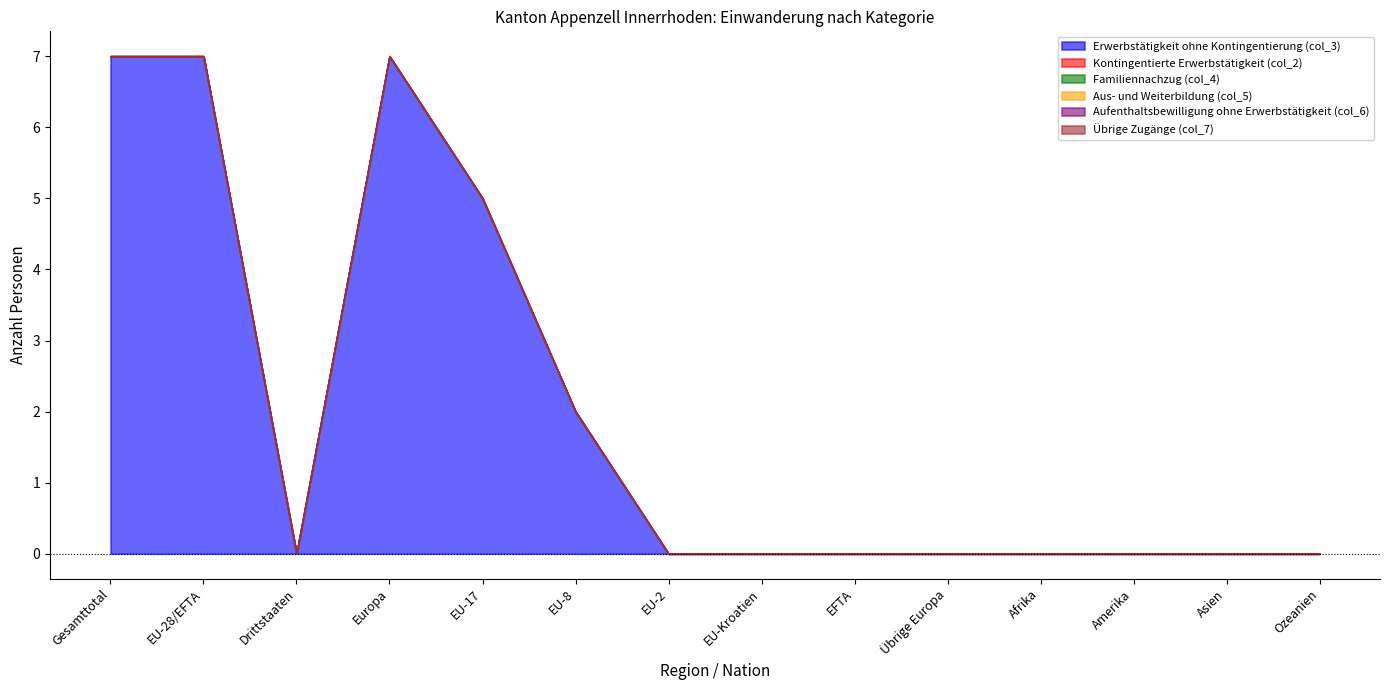

What is the label of the 5th point from the right?

Übrige Europa